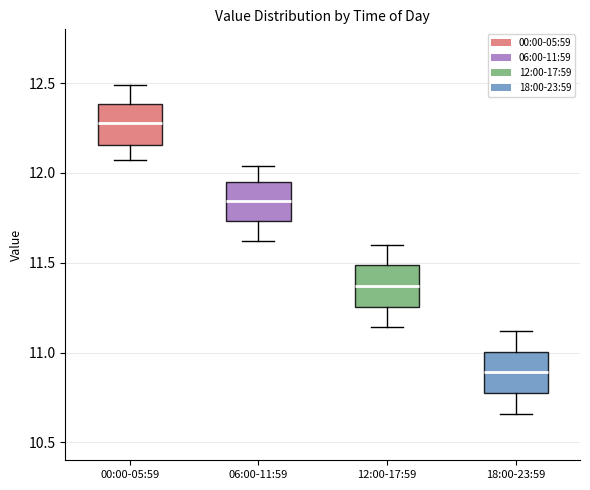

Which box's median line is the lowest?

18:00-23:59